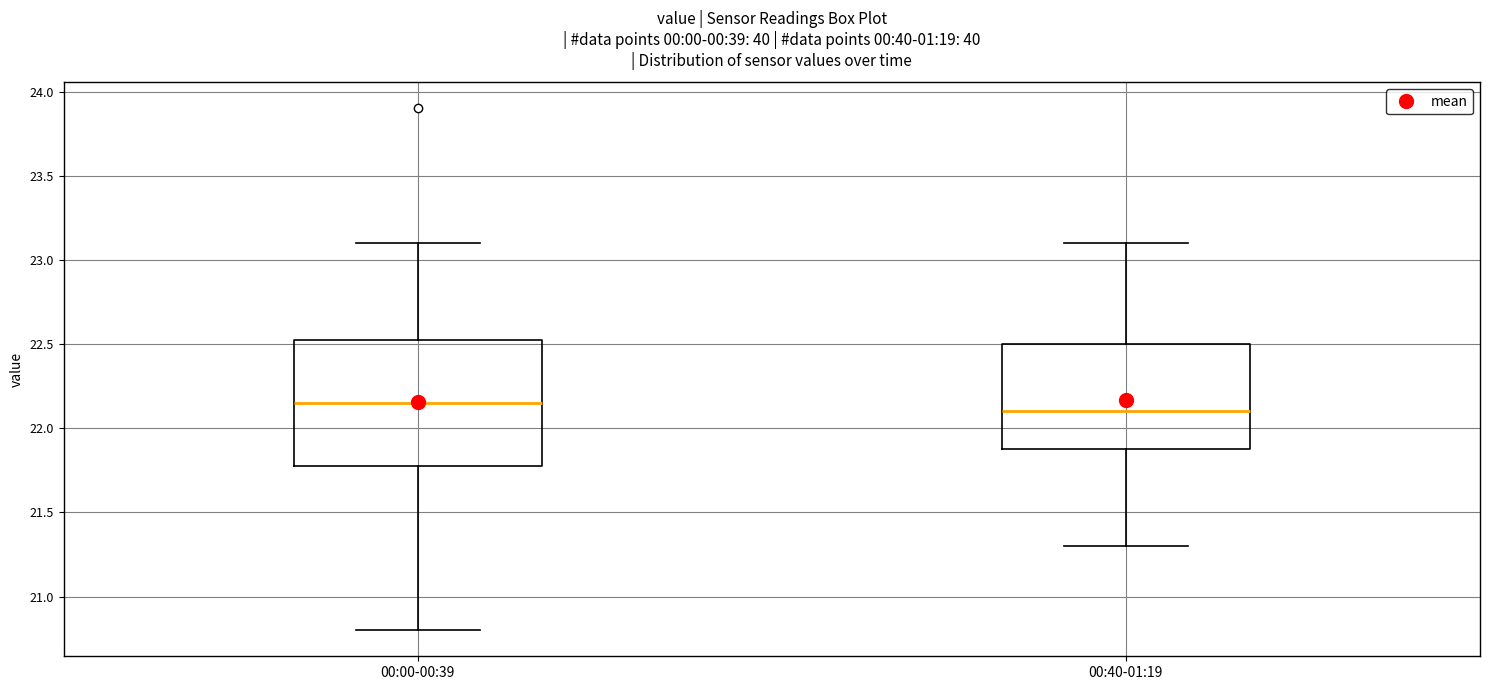

Which box is the tallest, from its lower edge to its upper edge?

00:00-00:39